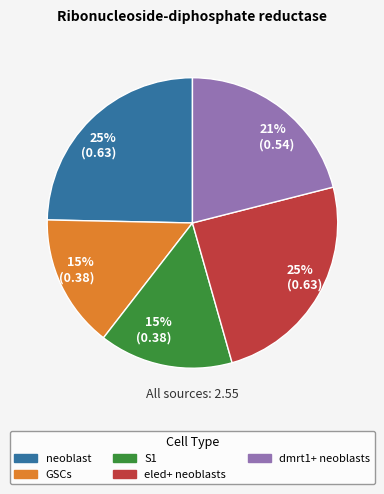

Do neoblast and S1 together represent more than half of the pie?

No